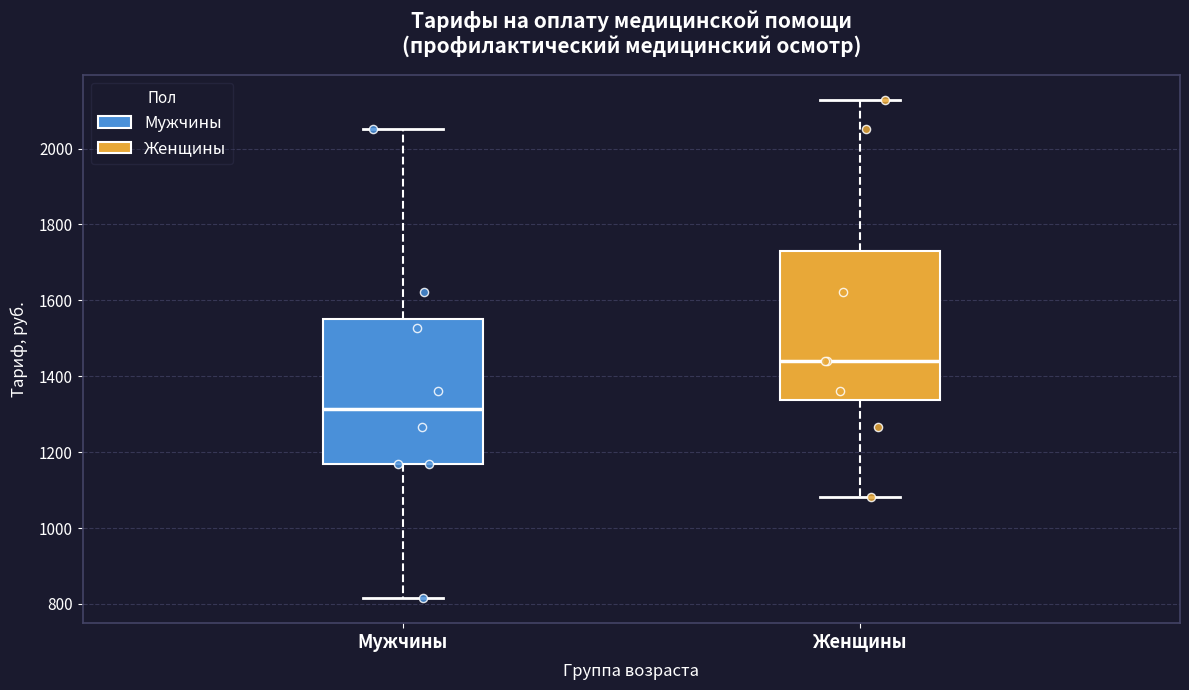

Reading left to right, read every box against the y-axis: the position of its median line, the range the box covers, and the ends of its whiskers. The values are not printed on the chart, so give them approximately, as read against the axis.

Мужчины: median 1320, box 1180 to 1560, whiskers 820 to 2060
Женщины: median 1440, box 1340 to 1740, whiskers 1080 to 2120